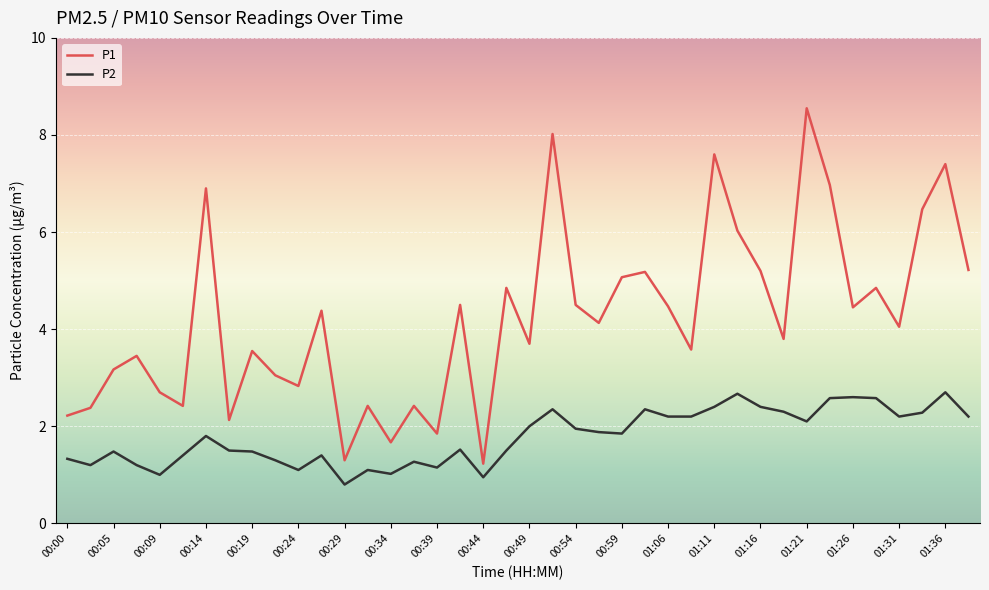

In P2, how many points are higher than both neighbors (excluding endpoints)?

11